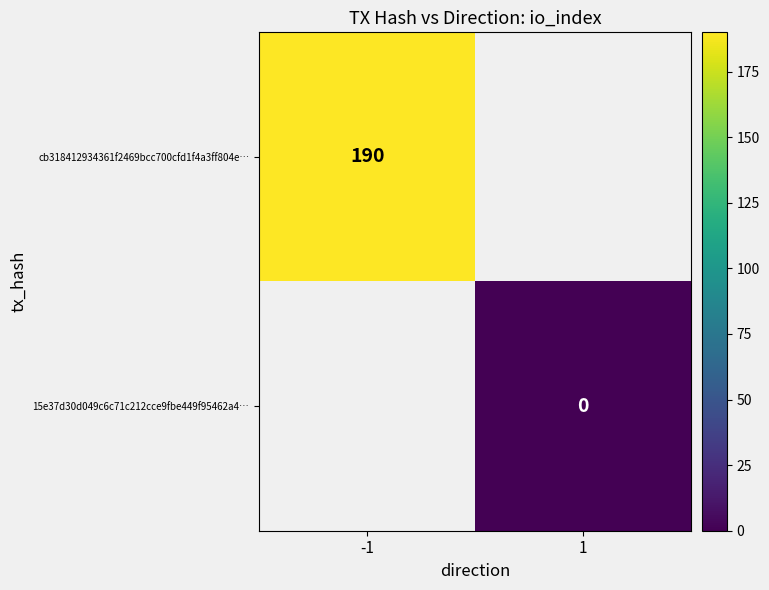

Between 1 and -1, which is larger?

-1